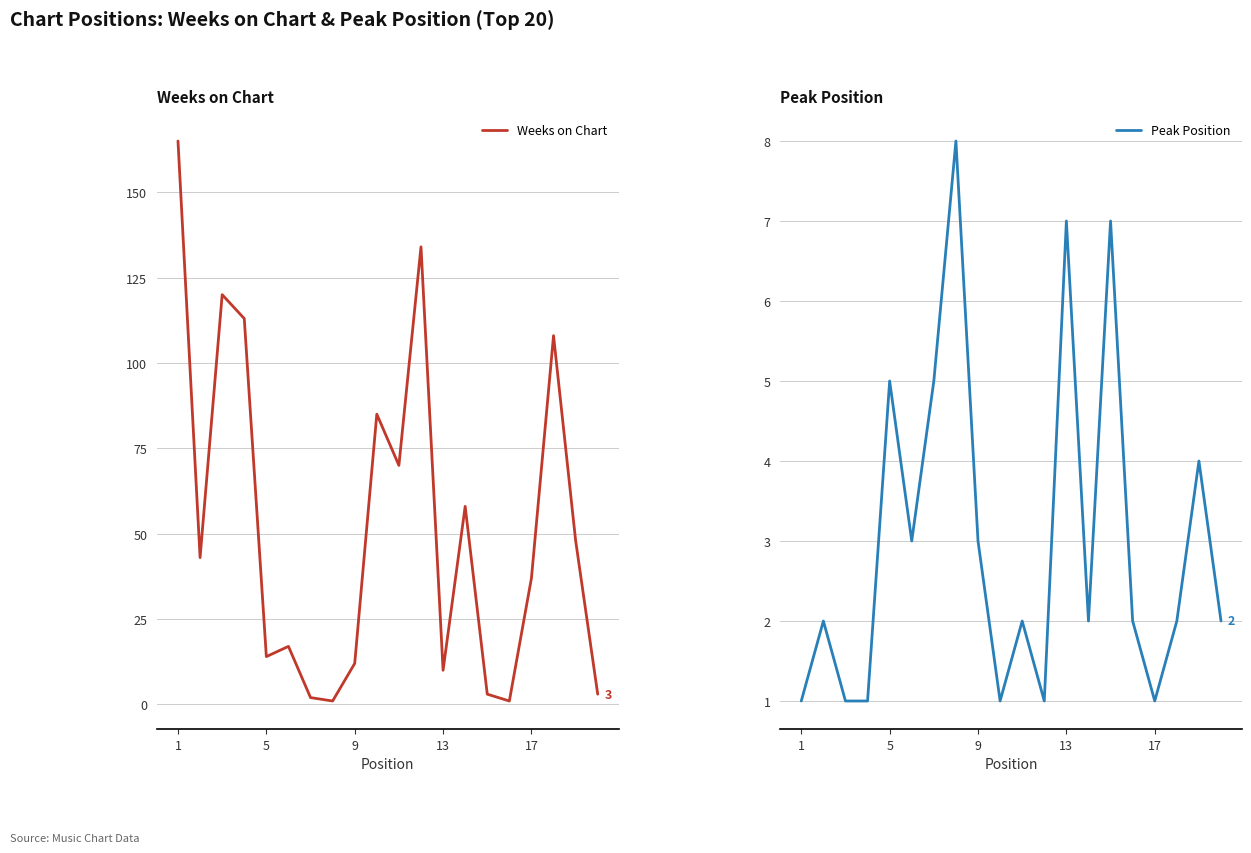

Rank the series by their maximum value, from highest to lowest.

Weeks on Chart, Peak Position